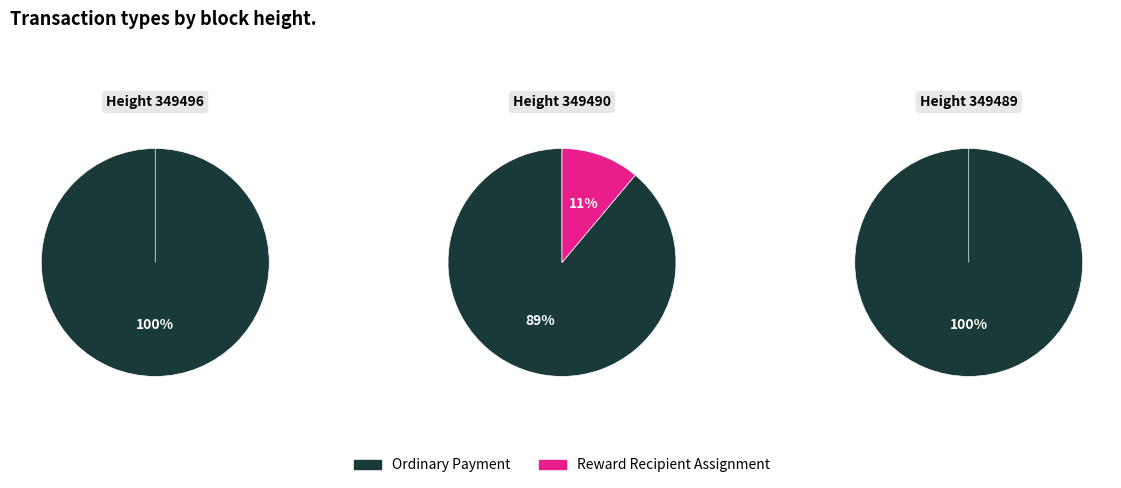

How many slices are in this pie chart?

4